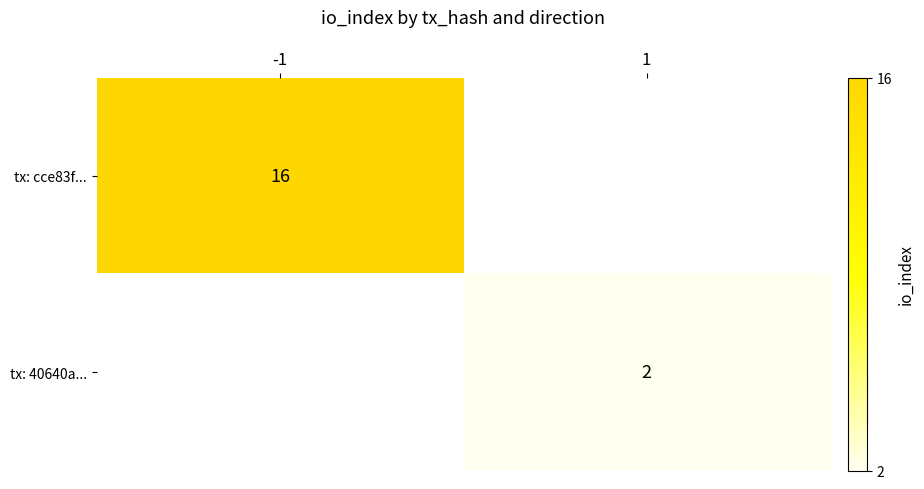

True or false: tx: 40640a... has a value of 1 at 1.

False